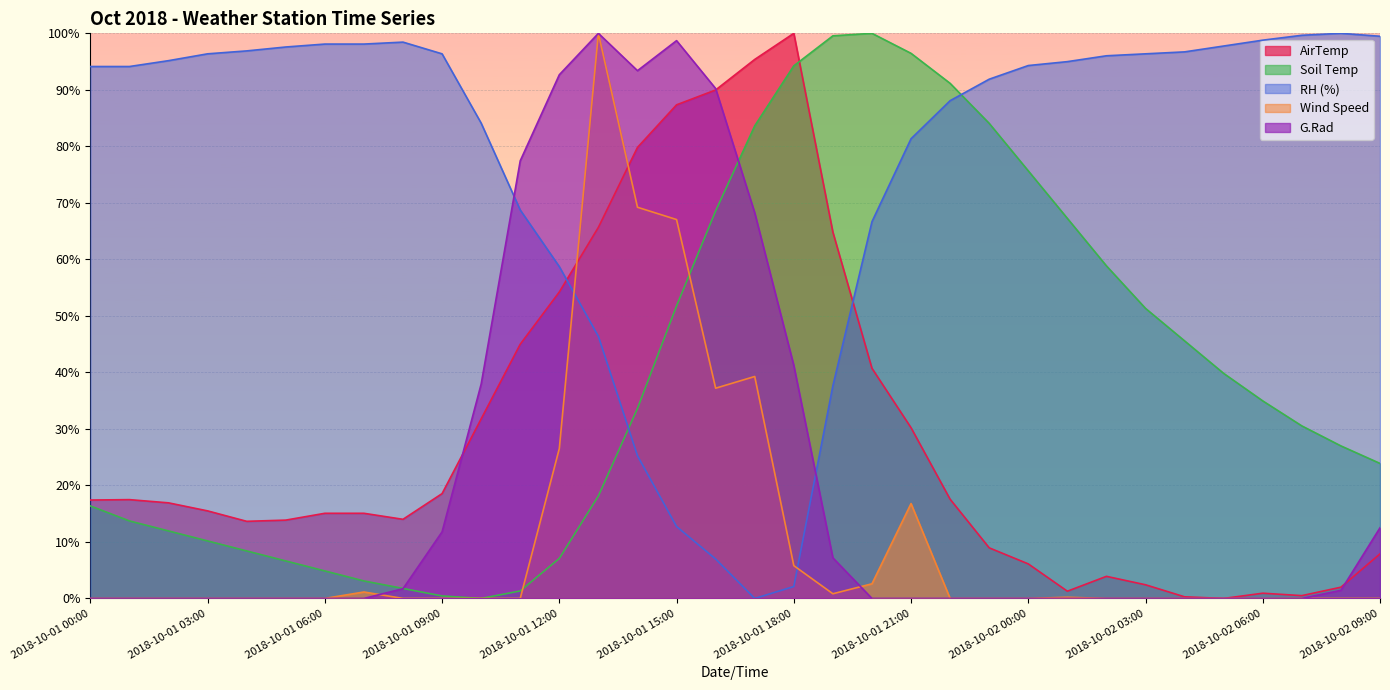

List the labels in order of RH (%) value, smallest first.

2018-10-01 17:00, 2018-10-01 18:00, 2018-10-01 16:00, 2018-10-01 15:00, 2018-10-01 14:00, 2018-10-01 19:00, 2018-10-01 13:00, 2018-10-01 12:00, 2018-10-01 20:00, 2018-10-01 11:00, 2018-10-01 21:00, 2018-10-01 10:00, 2018-10-01 22:00, 2018-10-01 23:00, 2018-10-01 00:00, 2018-10-01 01:00, 2018-10-02 00:00, 2018-10-02 01:00, 2018-10-01 02:00, 2018-10-02 02:00, 2018-10-01 03:00, 2018-10-01 09:00, 2018-10-02 03:00, 2018-10-02 04:00, 2018-10-01 04:00, 2018-10-01 05:00, 2018-10-02 05:00, 2018-10-01 06:00, 2018-10-01 07:00, 2018-10-01 08:00, 2018-10-02 06:00, 2018-10-02 09:00, 2018-10-02 07:00, 2018-10-02 08:00